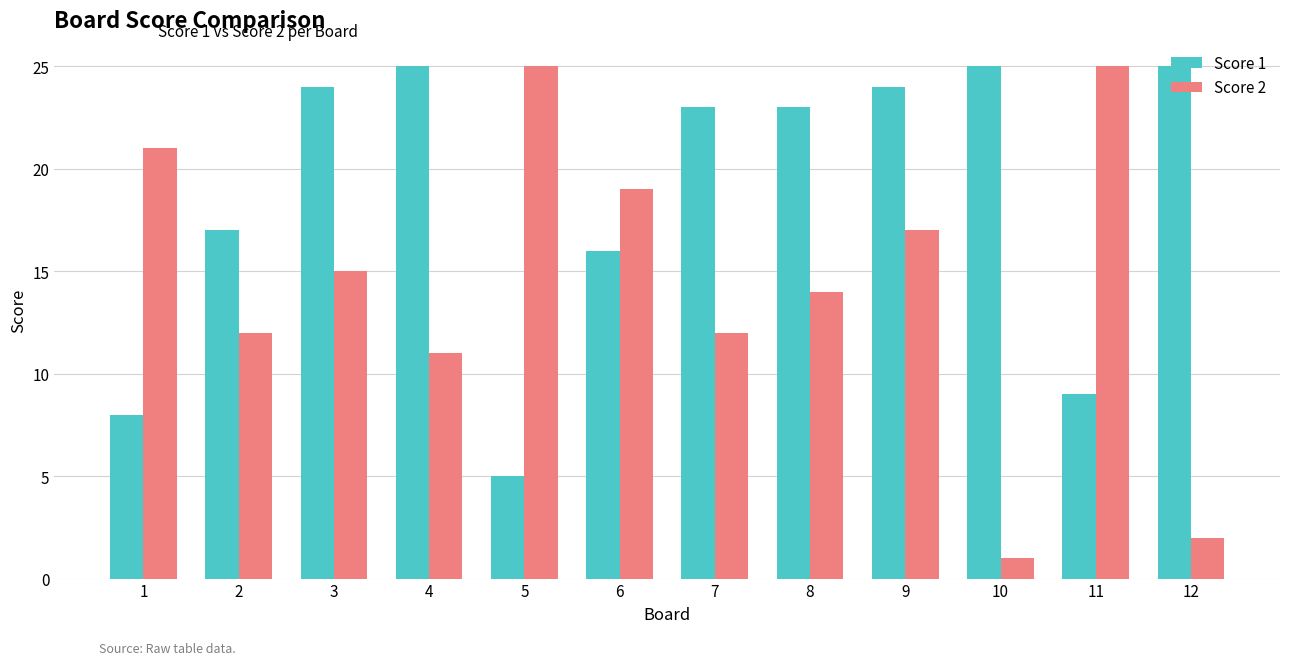

What is the spread (max minus min) of values at 9?

7